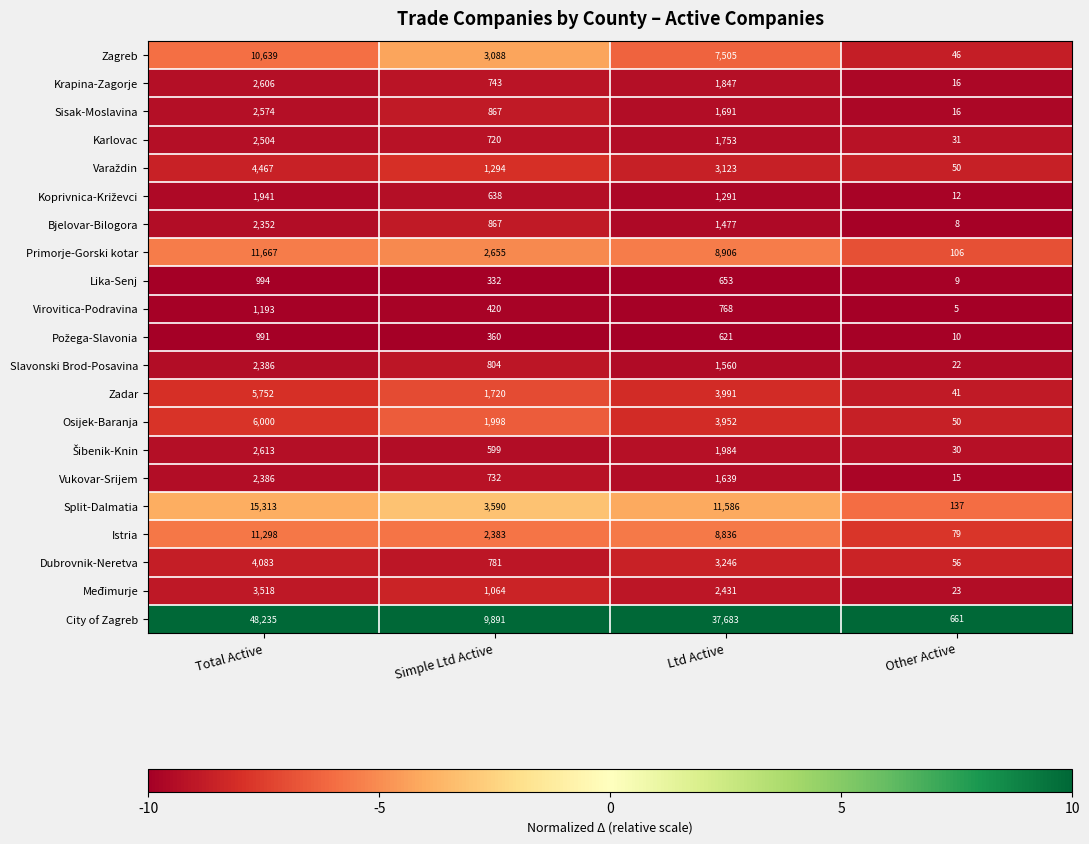

What is the maximum value shown in the chart?

48235